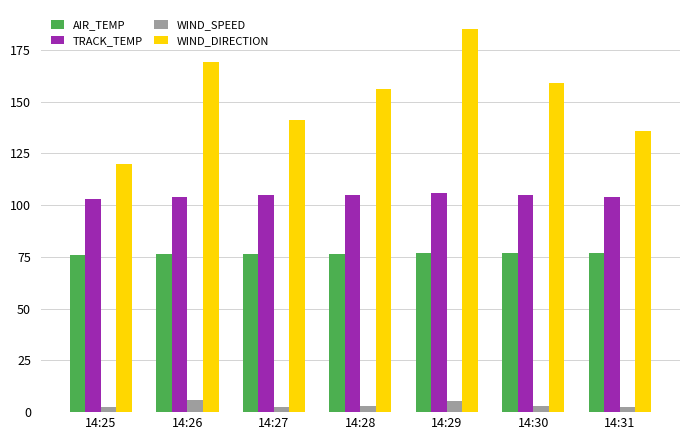

Is it true that WIND_DIRECTION equals 243.9 at 14:29?

False